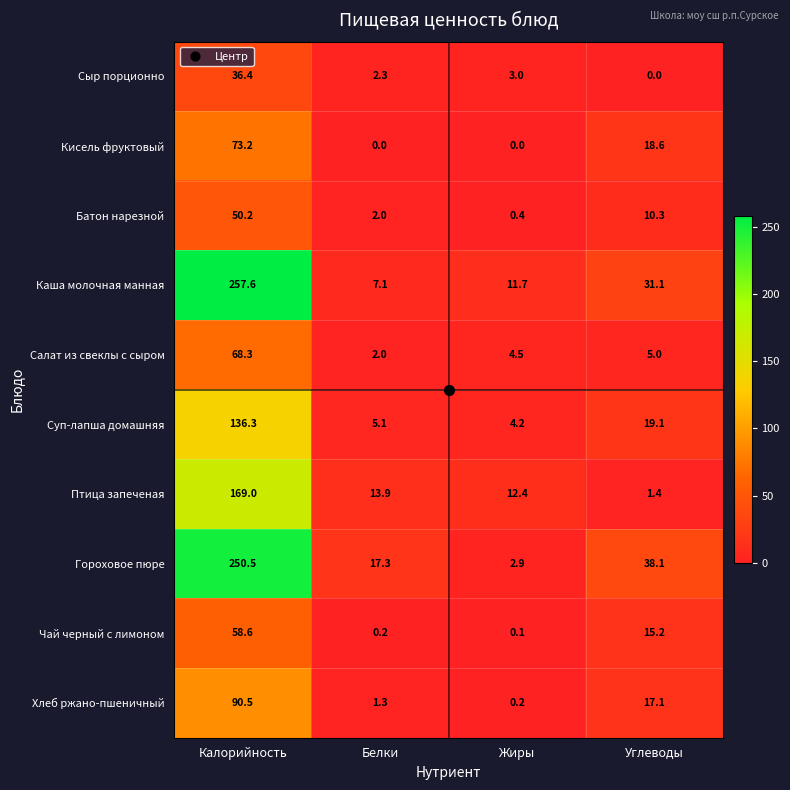

Read the Чай черный с лимоном value at Углеводы.

15.2